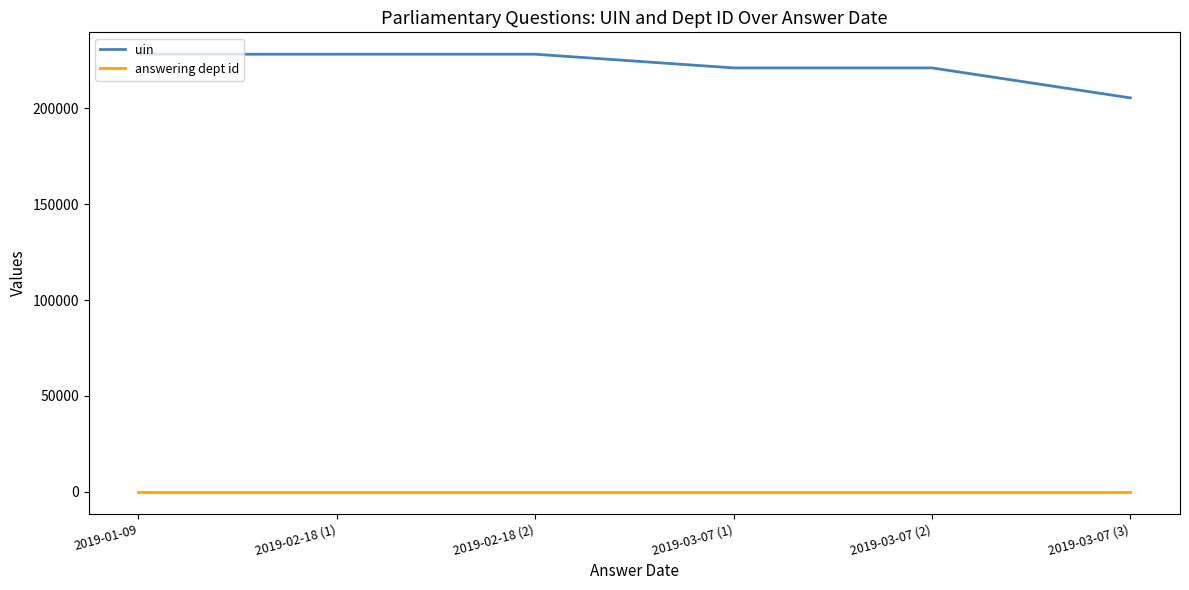

Is the value of answering dept id at 2019-02-18 (2) greater than the value of uin at 2019-01-09?

No